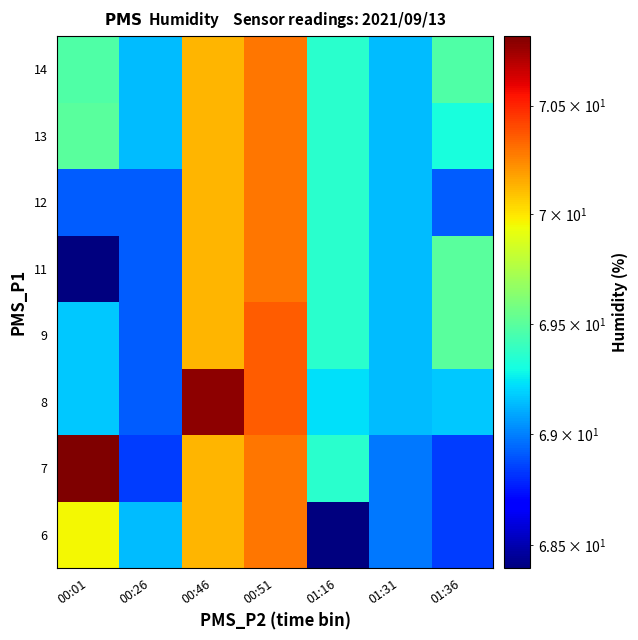

Count the number of data series in this chart.

8